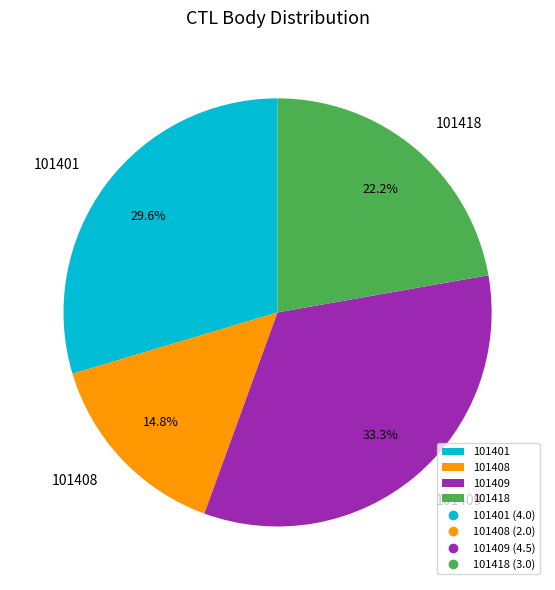

How many slices are in this pie chart?

4